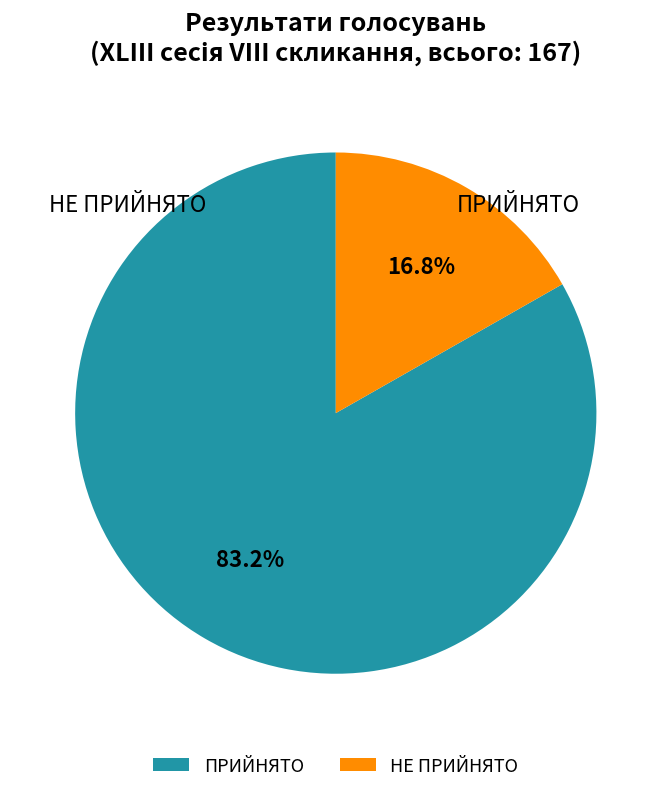

Count the number of slices in the pie.

2